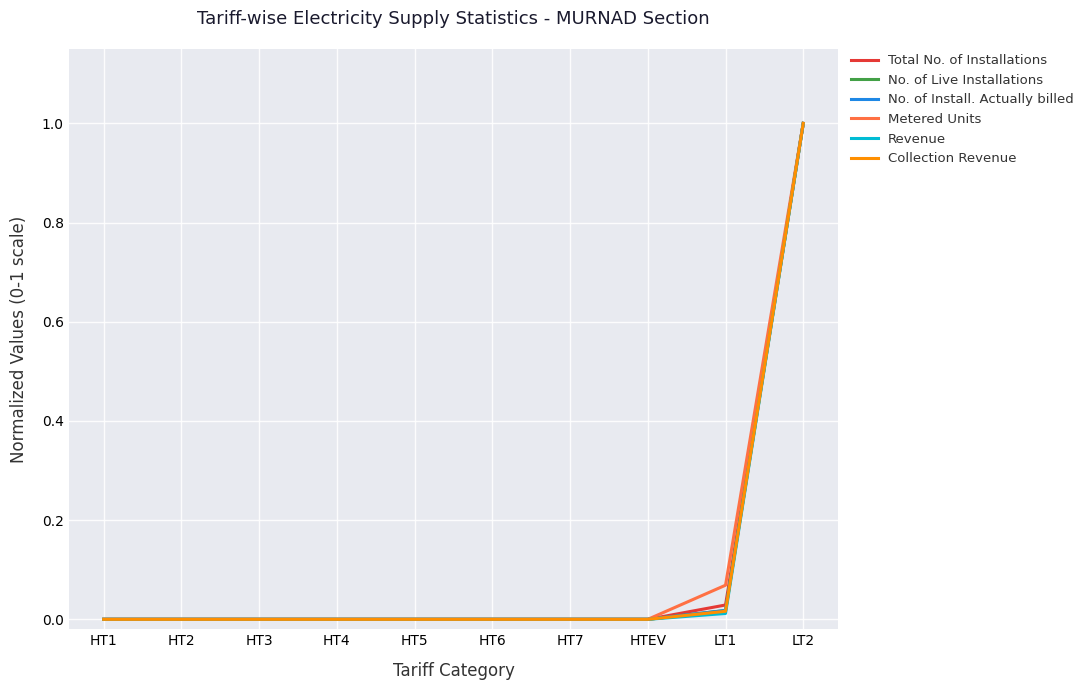

Is it true that Metered Units equals 0.0 at HT4?

True